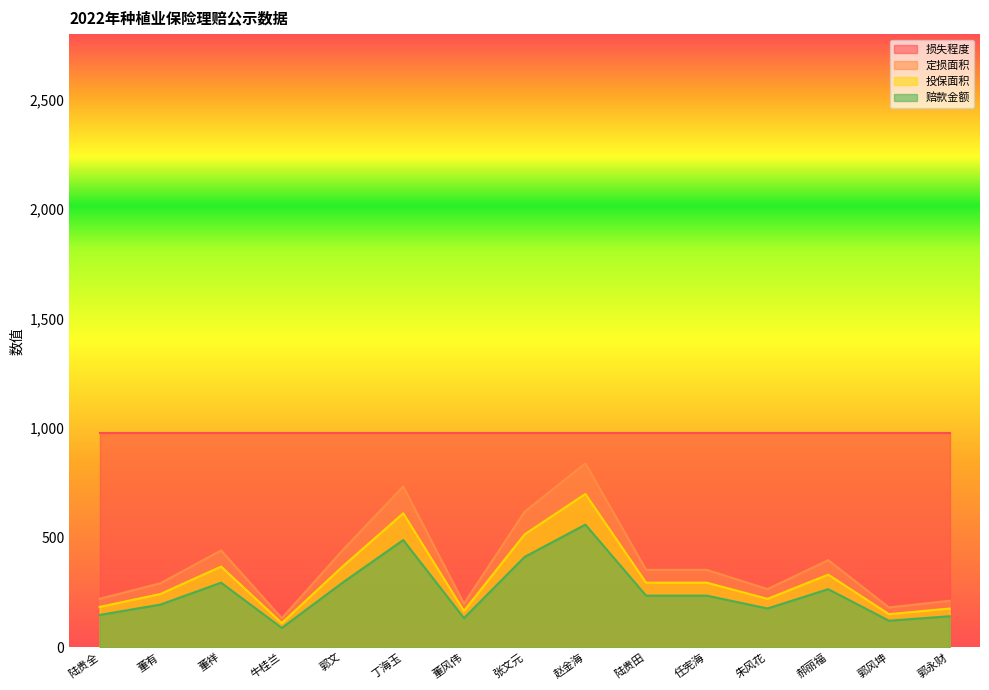

At which category does 定损面积 reach its first local peak?

董祥